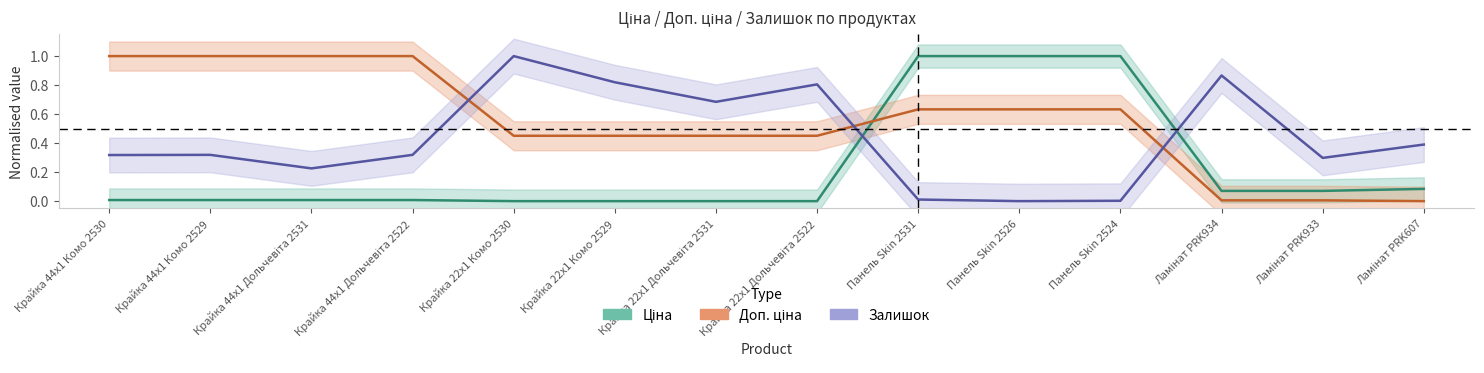

What is the sum of all Доп. ціна values?

7.7